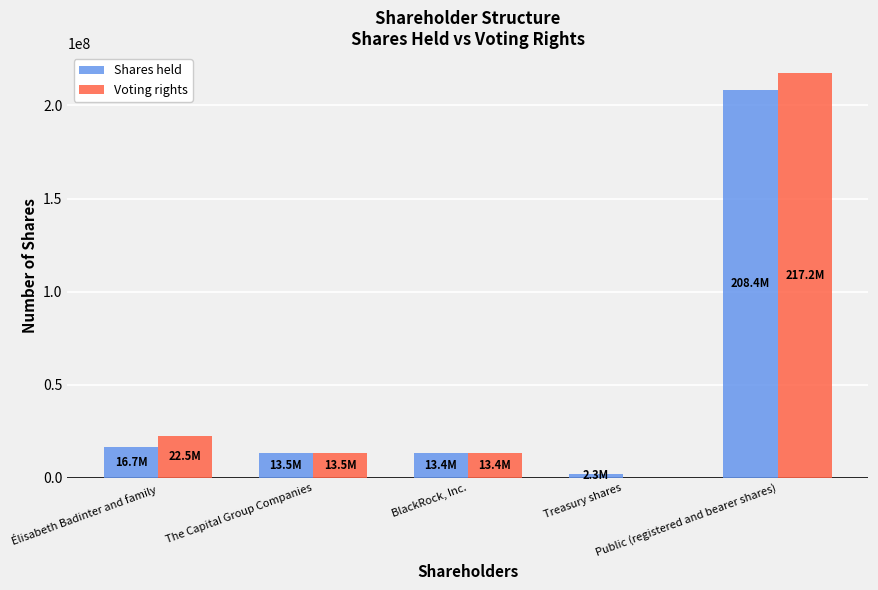

What is the sum of all Shares held values?

254311860